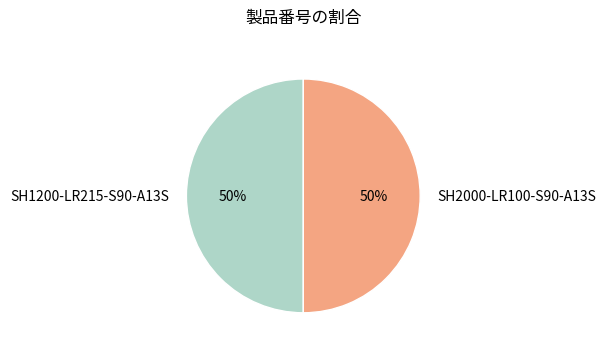

How many segments does this pie chart have?

2